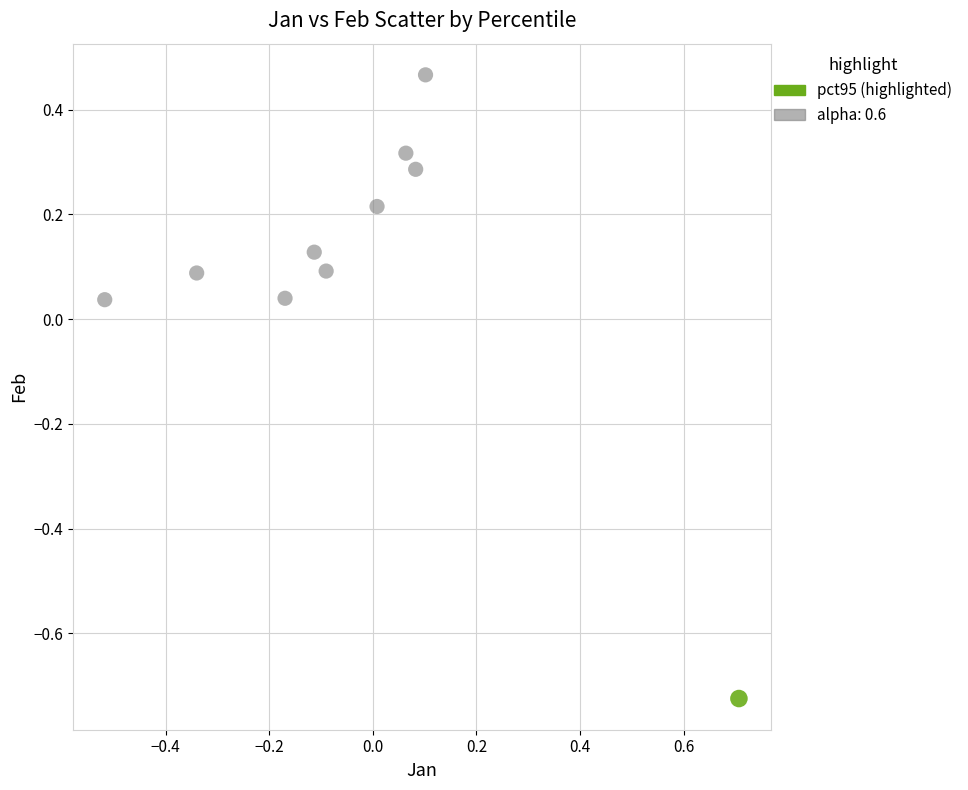

What are all the series names shown in the legend?

pct95 (highlighted), alpha: 0.6